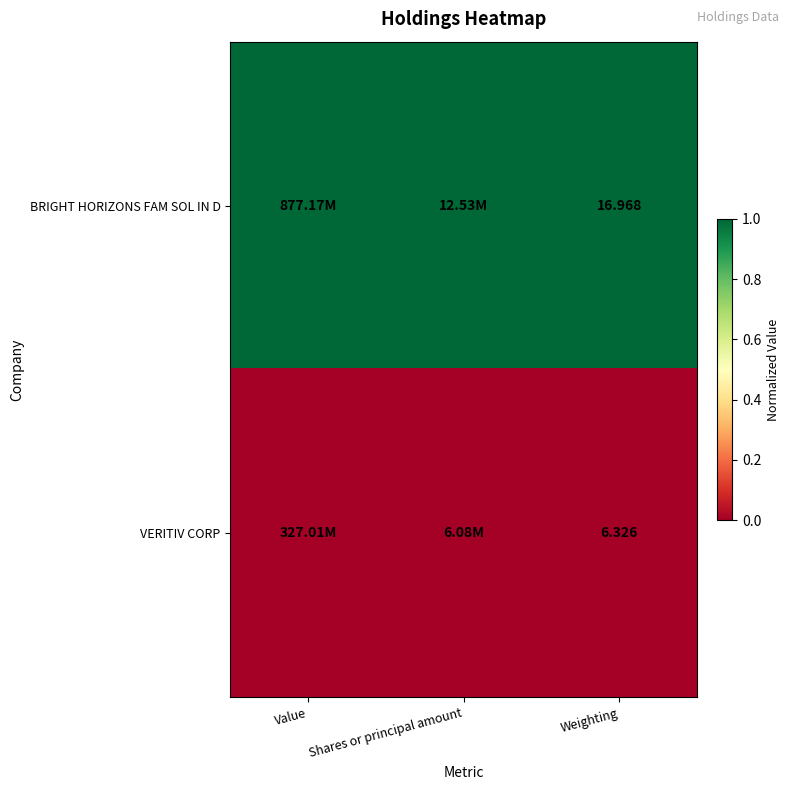

Is the value of VERITIV CORP at Weighting greater than the value of BRIGHT HORIZONS FAM SOL IN D at Weighting?

No